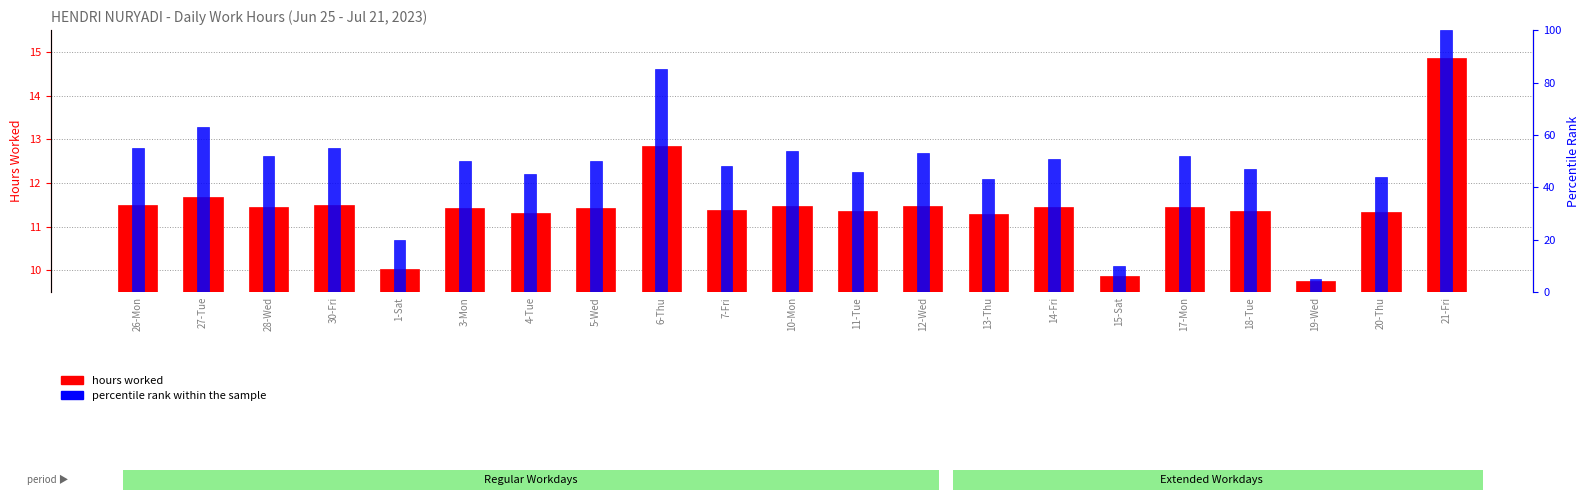

How many data points does each series have?

21